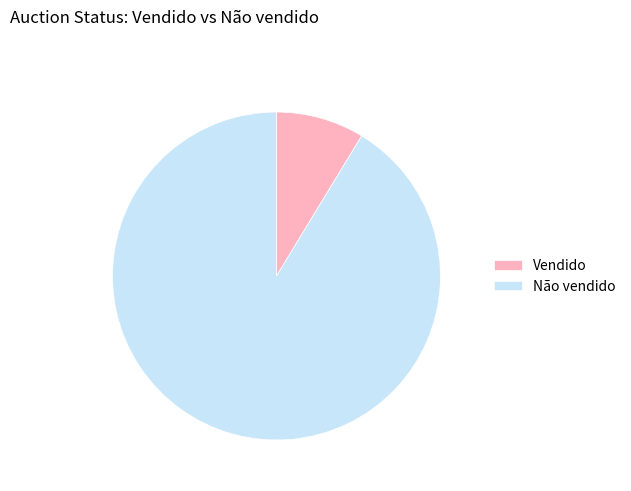

What is the smallest slice in the pie chart?

Vendido